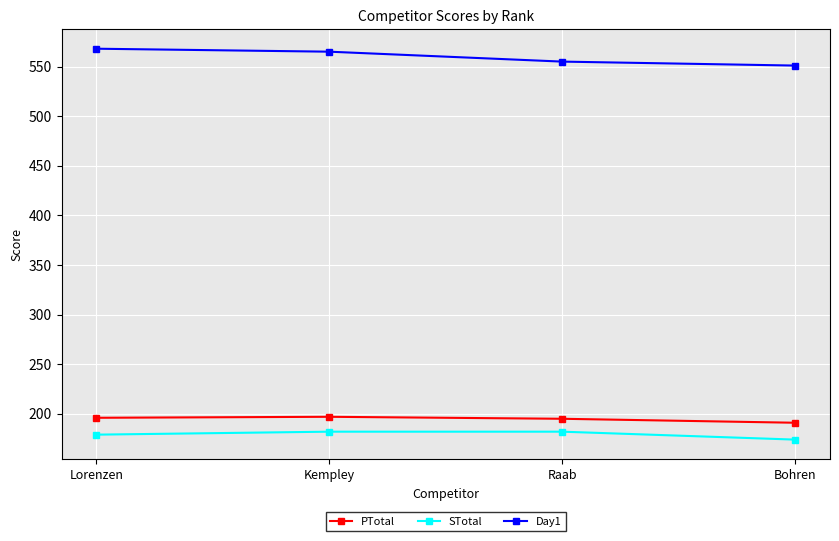

Is it true that STotal equals 51 at Lorenzen?

False